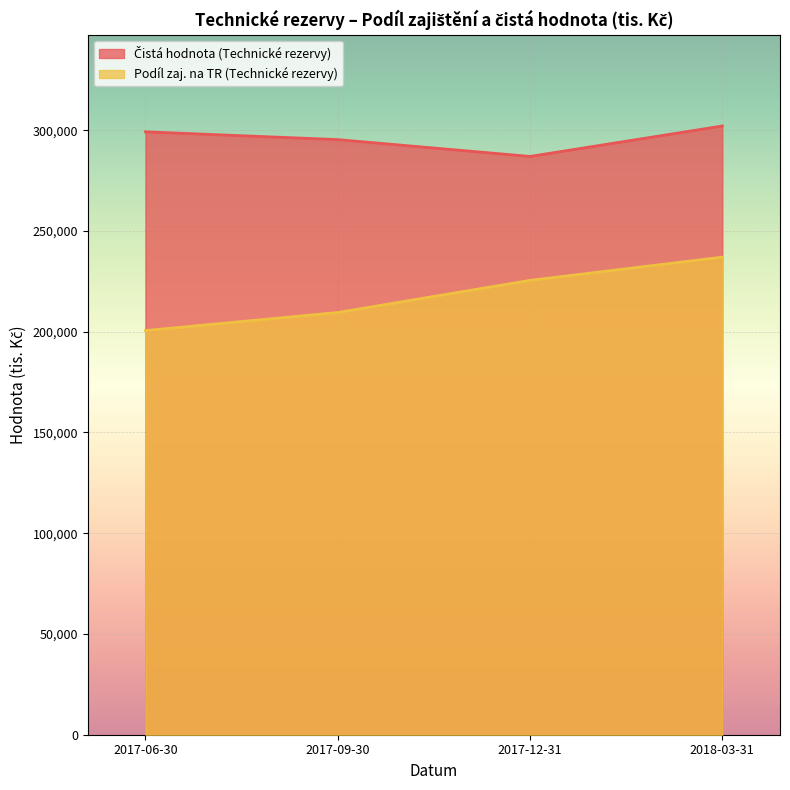

Reading left to right, list all the values displayed in this chart.

Čistá hodnota (Technické rezervy): 2017-06-30=299183	2017-09-30=295314	2017-12-31=286960	2018-03-31=302067
Podíl zaj. na TR (Technické rezervy): 2017-06-30=200555	2017-09-30=209509	2017-12-31=225464	2018-03-31=236988